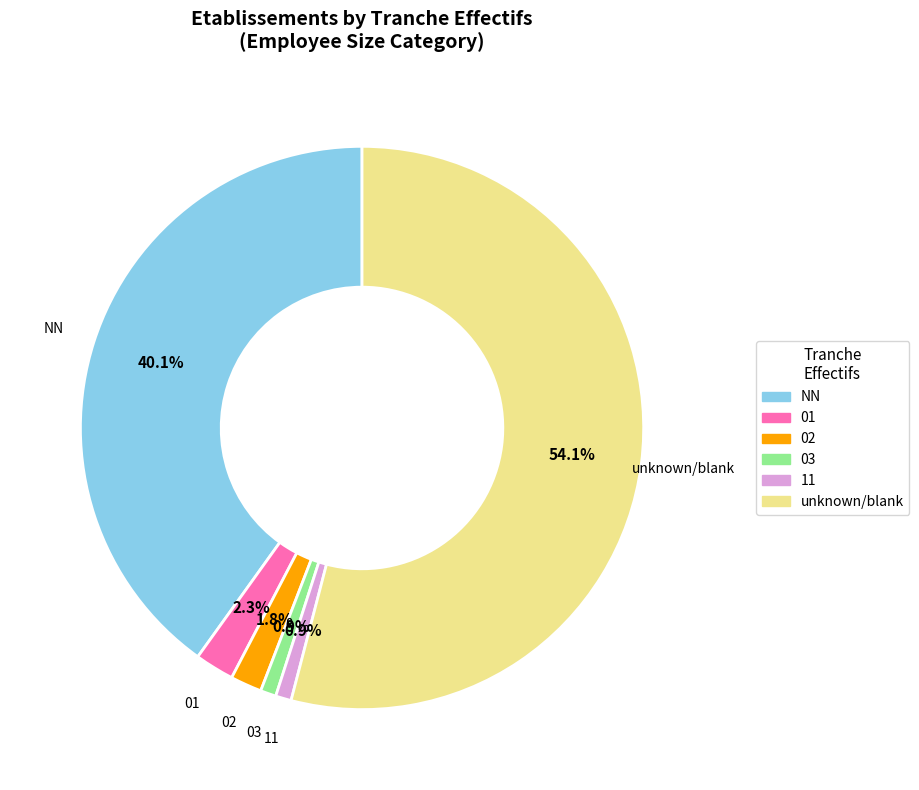

What percentage is the 03 slice, to the nearest percent?

1%